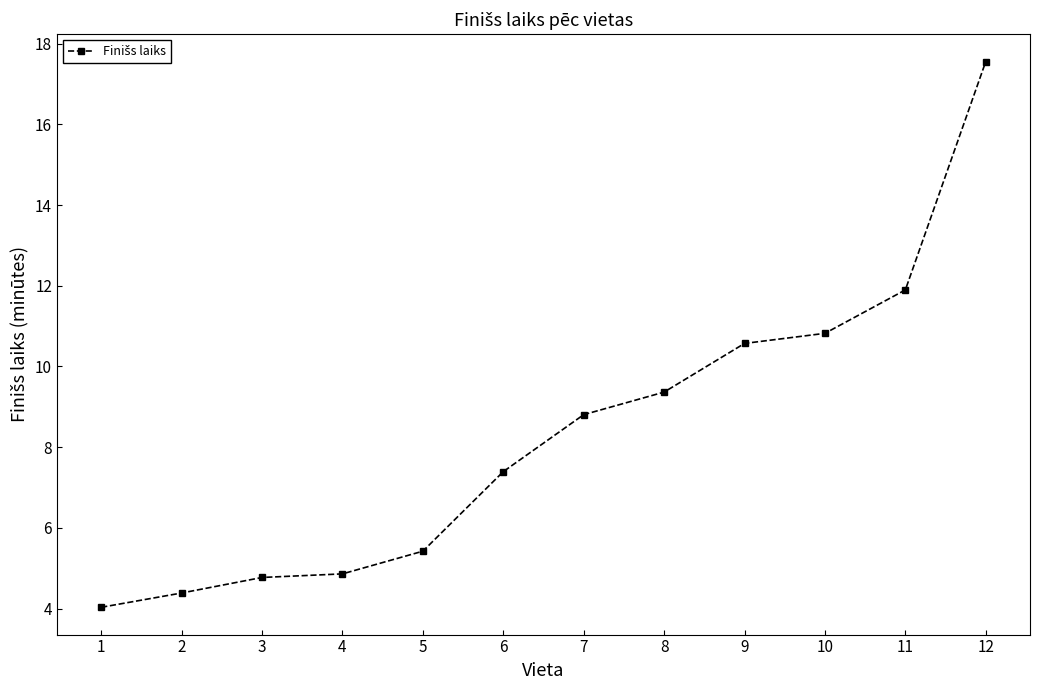

True or false: the data shows 7.4 at 6.

True